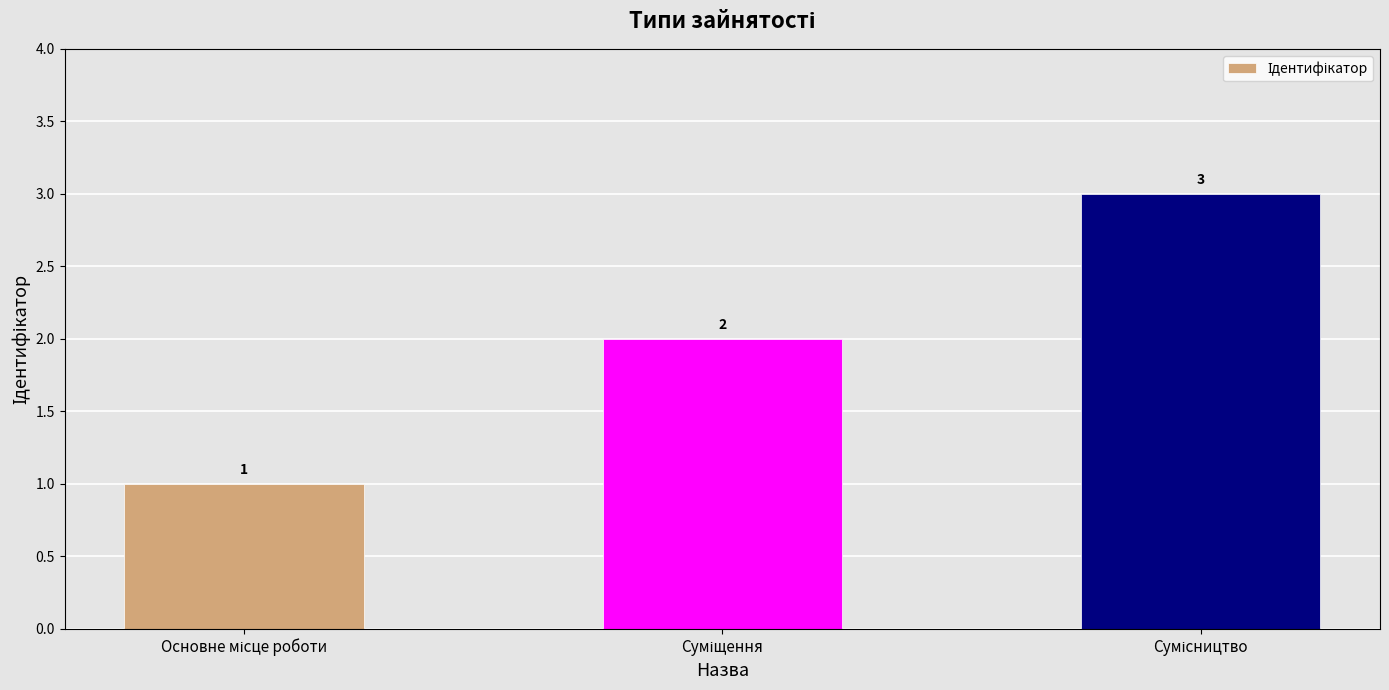

What is the sum of all values?

6